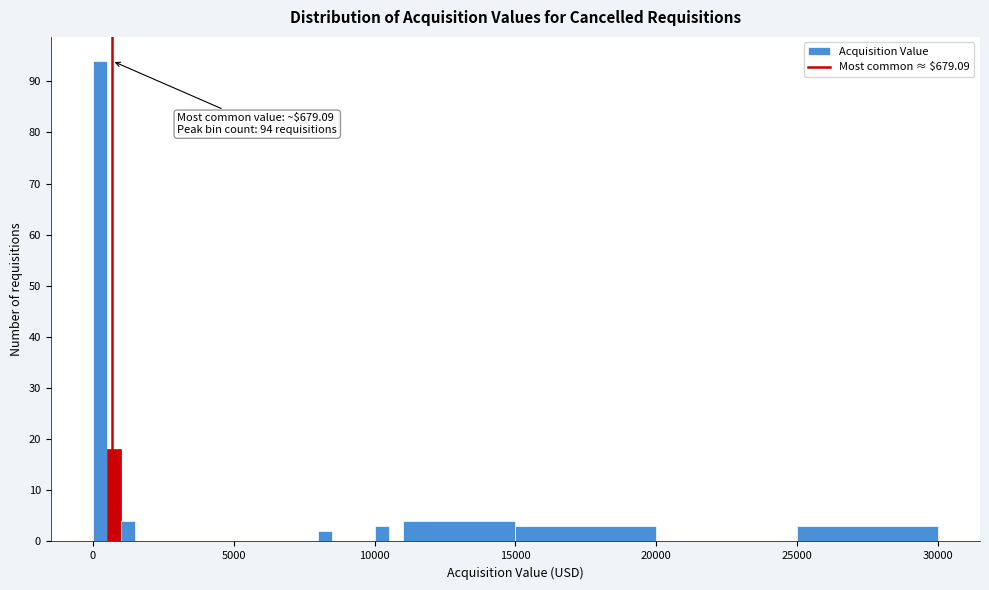

Read against the x-axis, roughly where is the centre of the tallest bar?

500